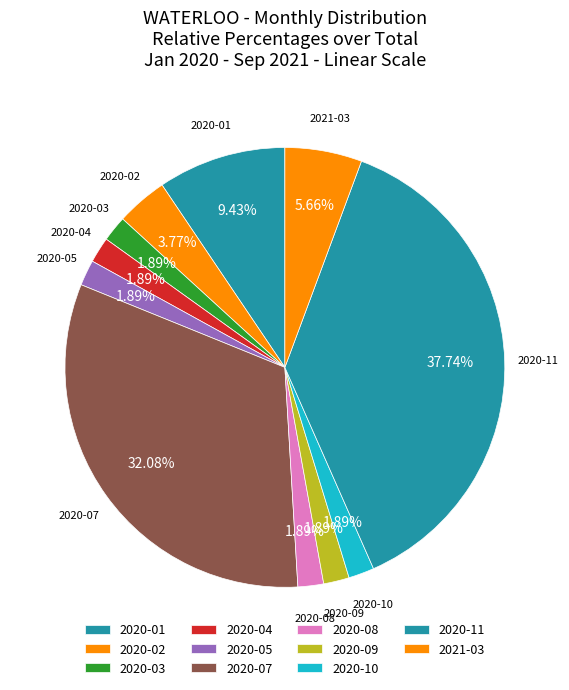

Does any single category account for the majority?

No